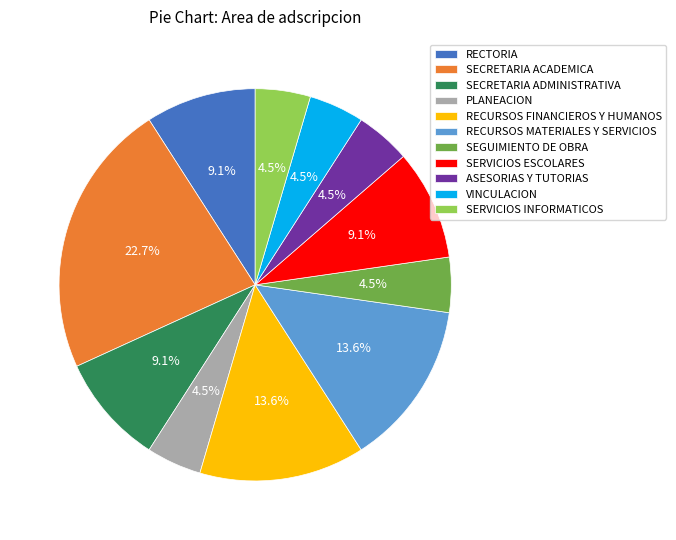

Does any single category account for the majority?

No